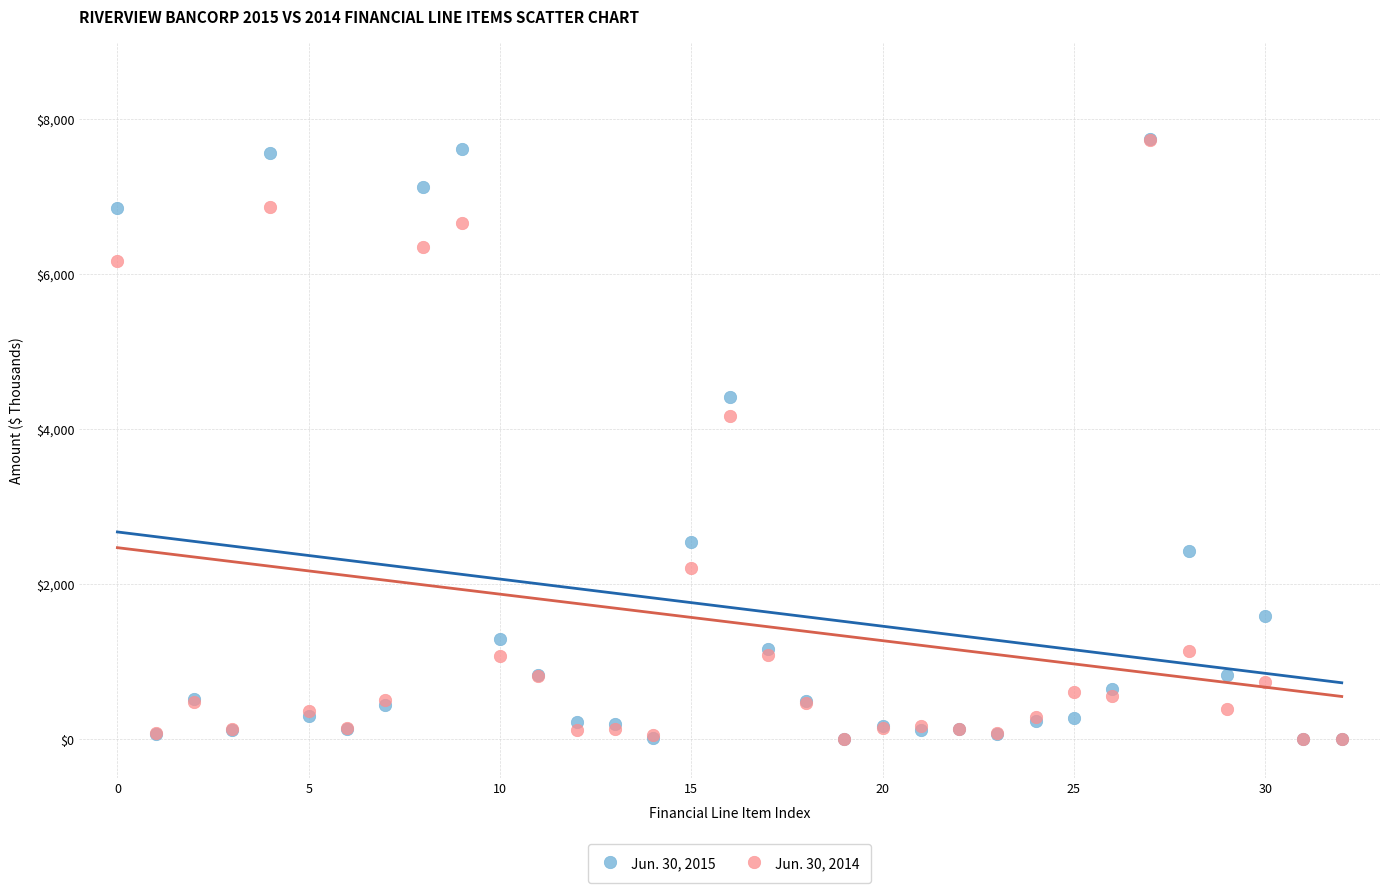

Which series has the largest Y range (max minus min)?

Jun. 30, 2015